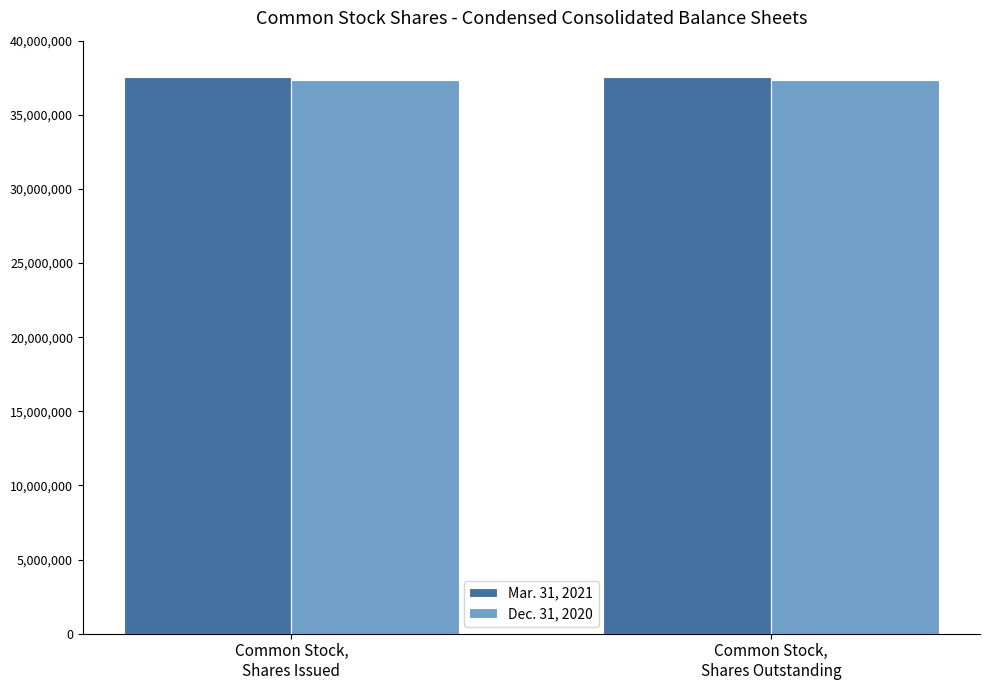

What is the label of the 2nd bar from the right?

Common Stock,
Shares Issued